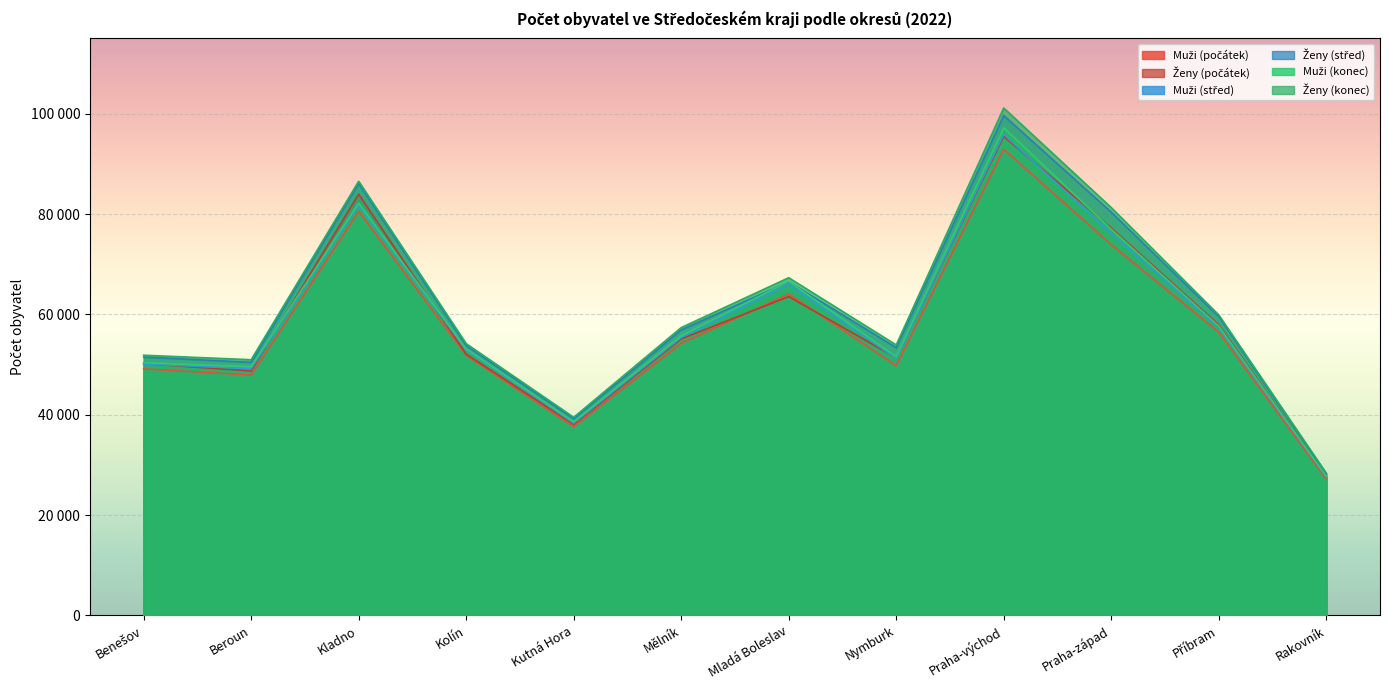

Between Beroun and Kolín, which series saw the biggest shift?

Muži (počátek)